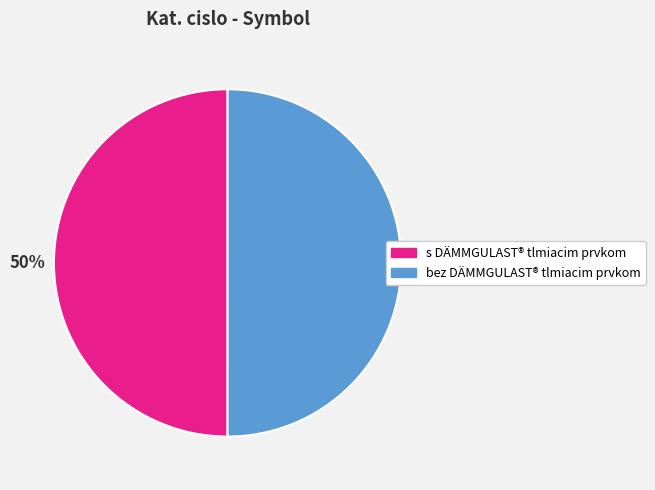

True or false: s DÄMMGULAST® tlmiacim prvkom accounts for 50% of the total.

True